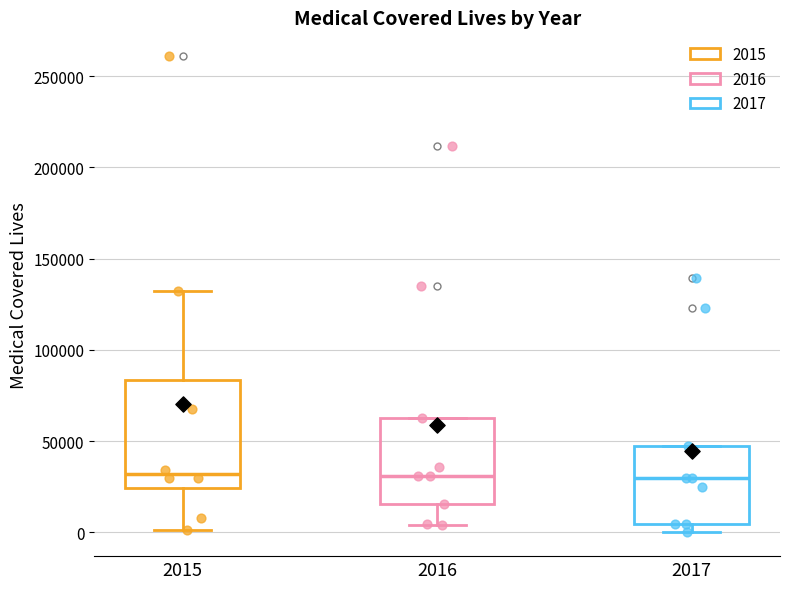

Comparing the boxes themselves (not the whiskers), which one is the tallest?

2015